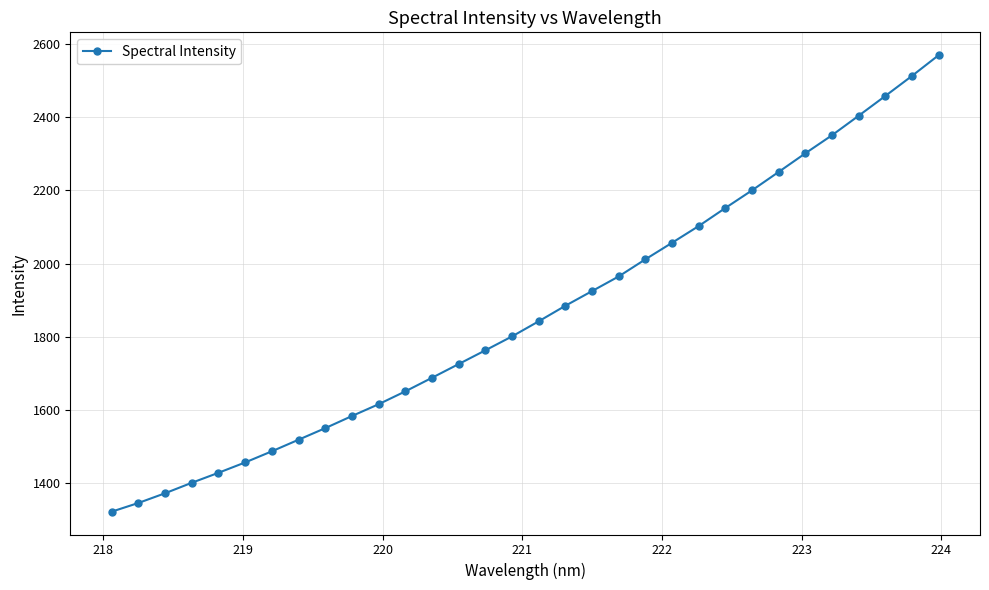

What is the value of the 24th point from the left?

2152.2